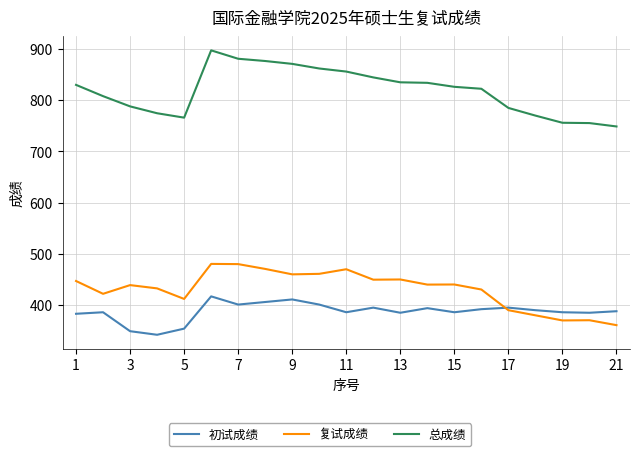

True or false: 总成绩 and 复试成绩 intersect in this chart.

False